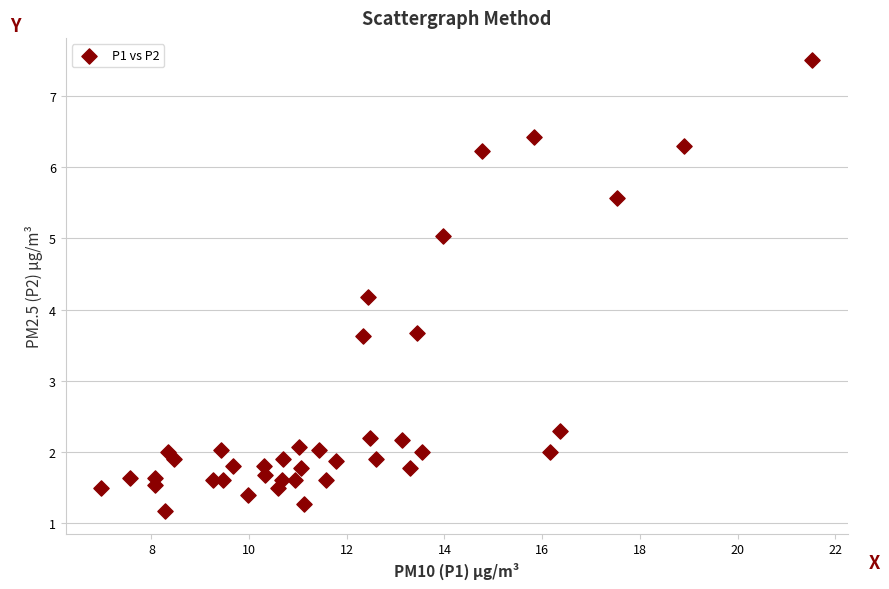

What Y value in the scatter plot is closest to 4?

4.2